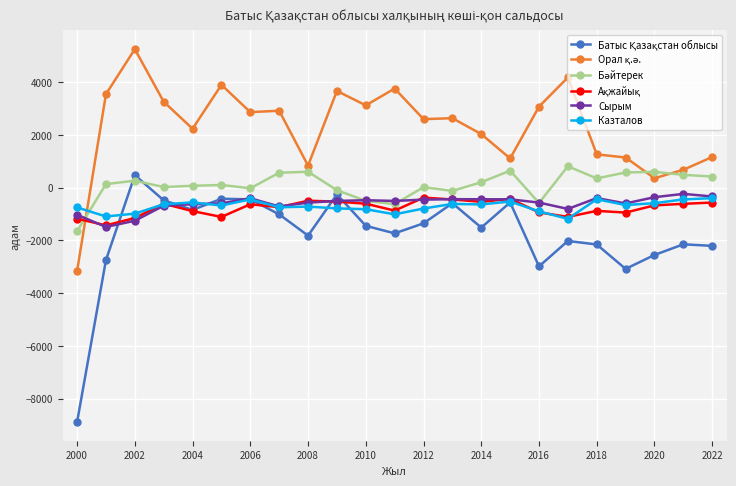

What is the smallest value displayed?

-8886